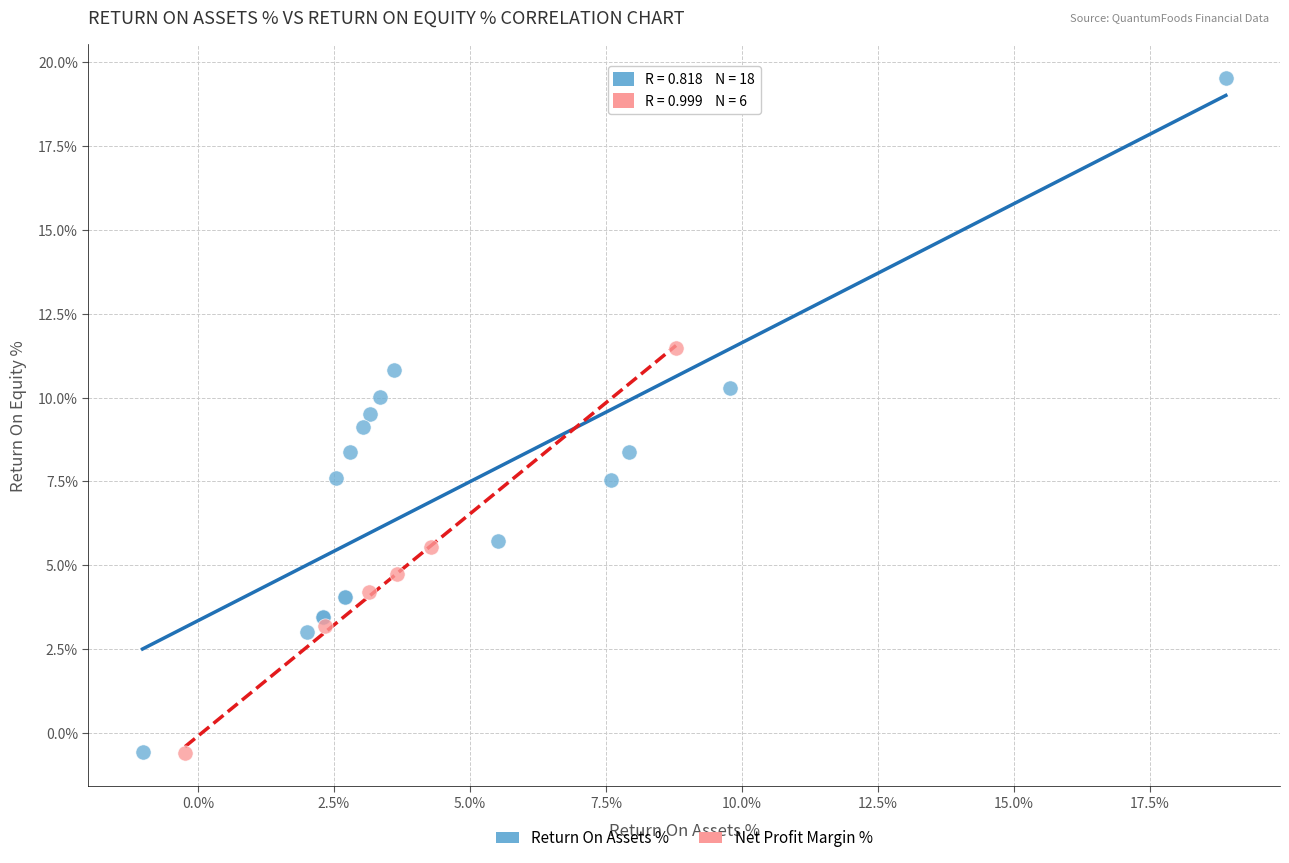

Which series has the widest spread of Y values?

Return On Assets %